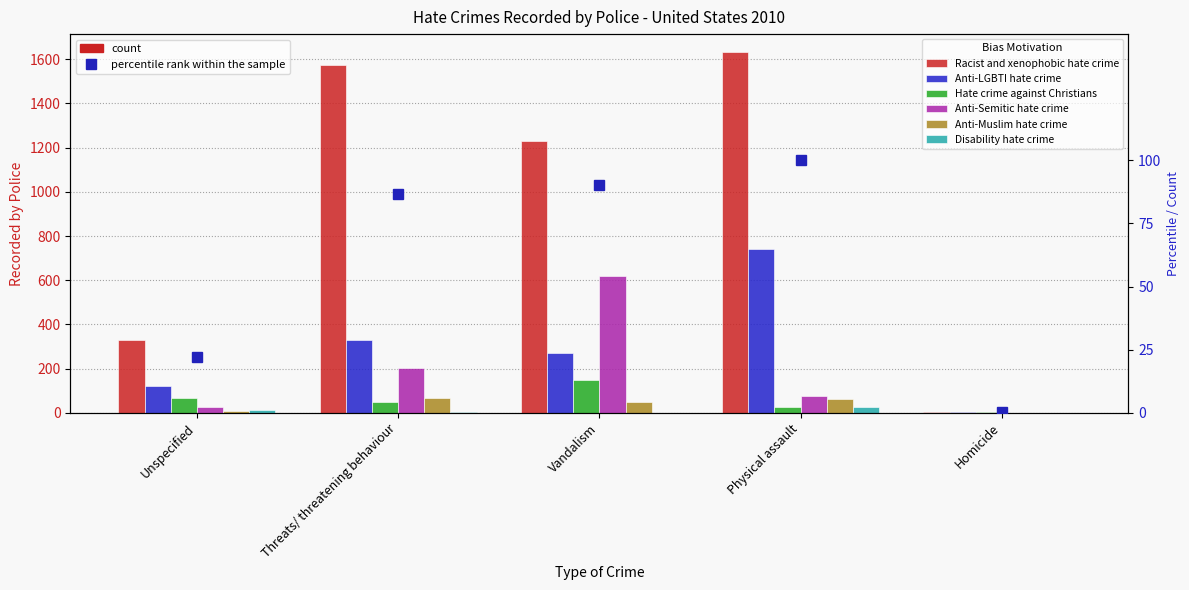

Which has a higher value, Unspecified or Threats/ threatening behaviour?

Threats/ threatening behaviour